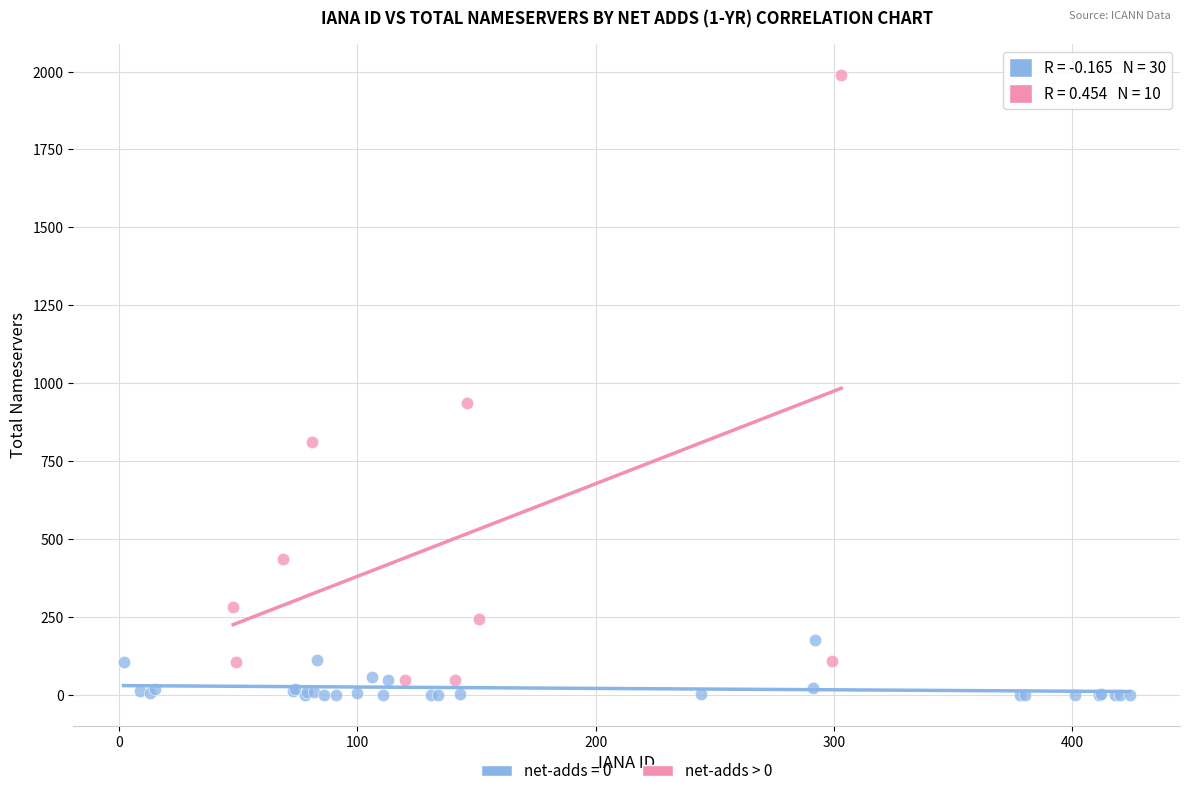

Which series has the widest spread of Y values?

net-adds > 0